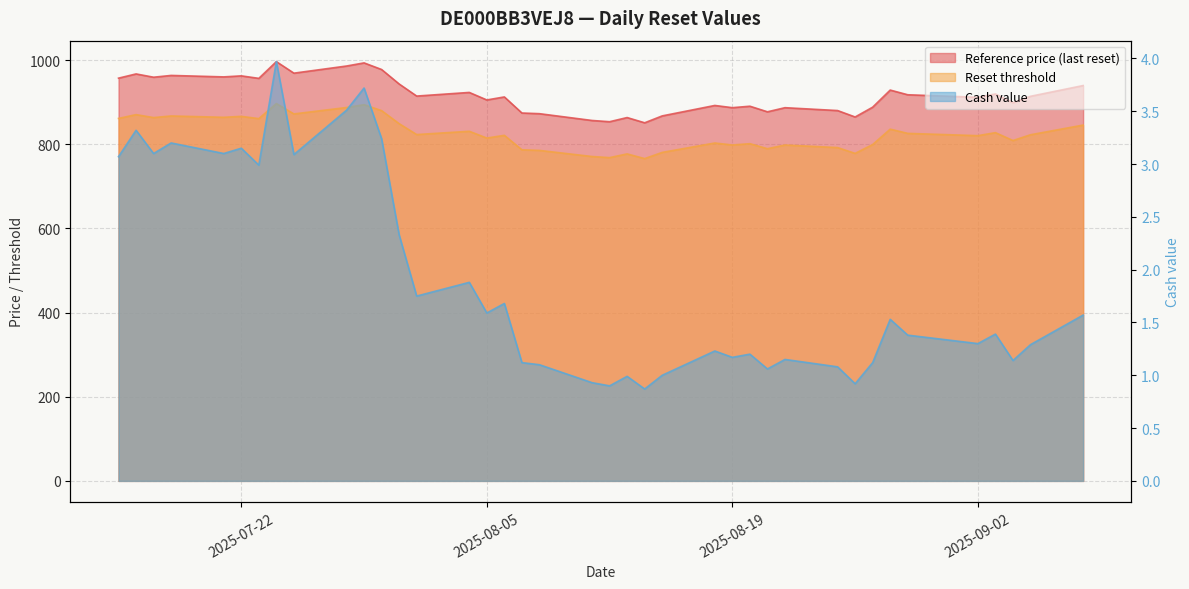

Does the chart display data point markers on the line(s)?

No